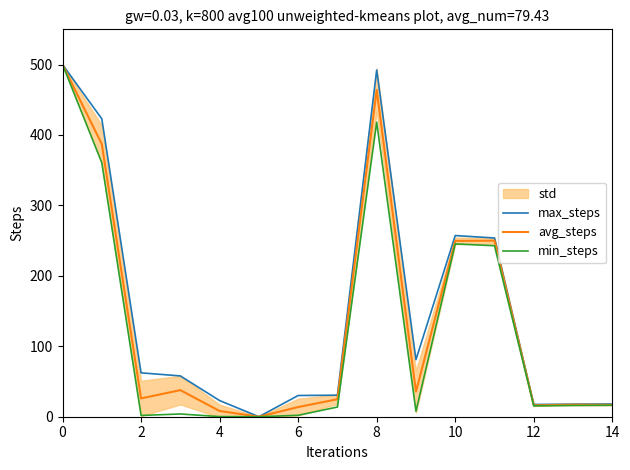

What is the sum of the min_steps values at 8 and 11?

660.9